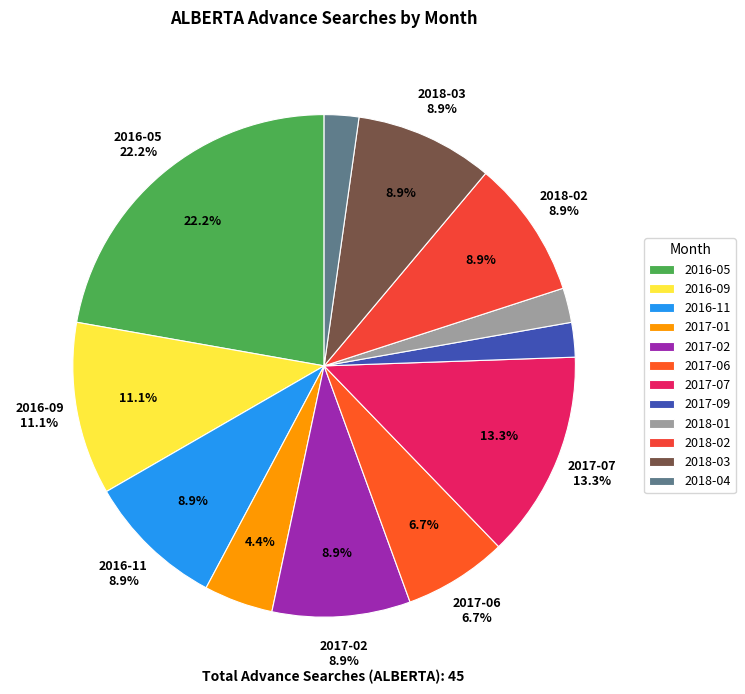

Which category has the biggest portion of the pie?

2016-05